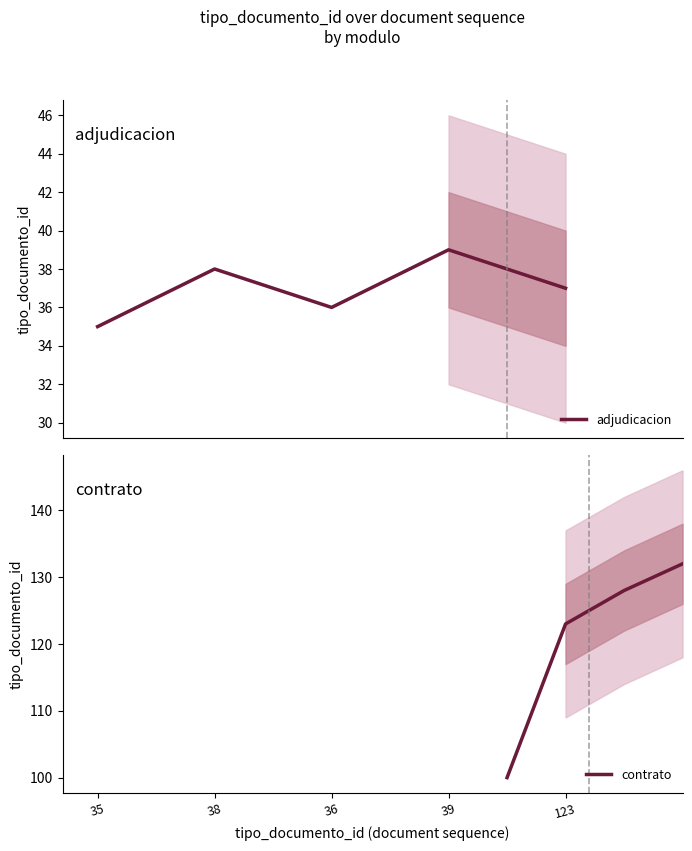

How many values are below 38?

3